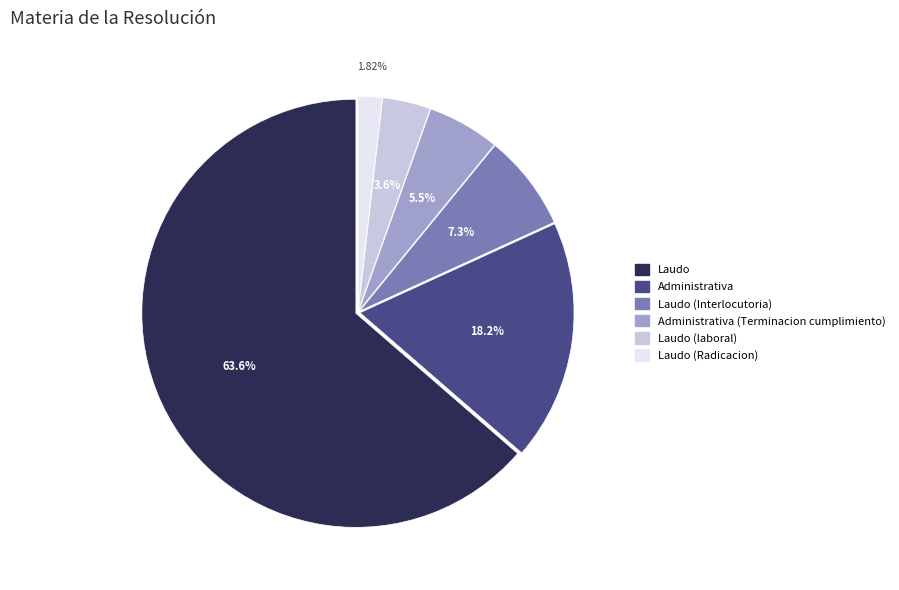

What percentage is the Administrativa slice, to the nearest percent?

18%